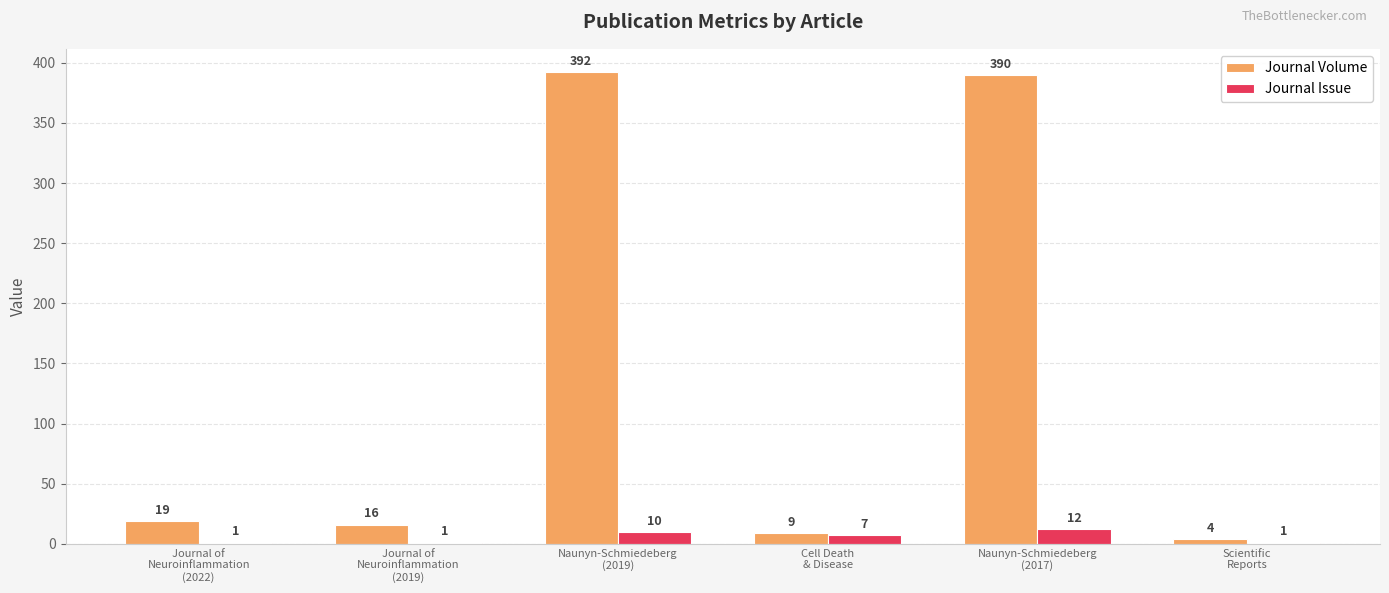

Where does the Journal Issue series first go above 7?

Naunyn-Schmiedeberg
(2019)